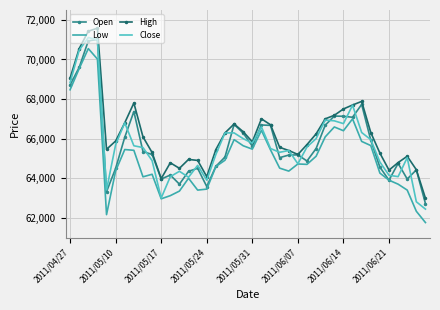

What is the average value of the Open series?

65743